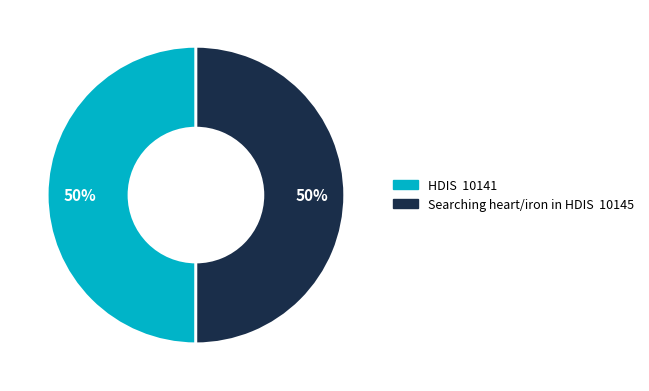

To the nearest percent, what is the average slice percentage?

50%